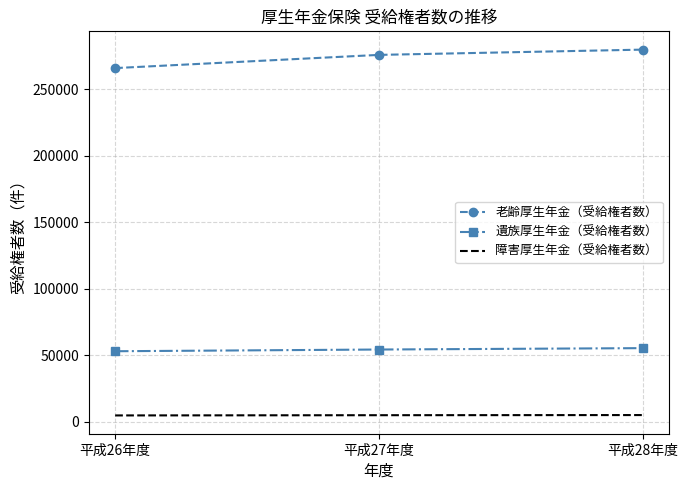

Is it true that 老齢厚生年金（受給権者数） equals 456136 at 平成27年度?

False